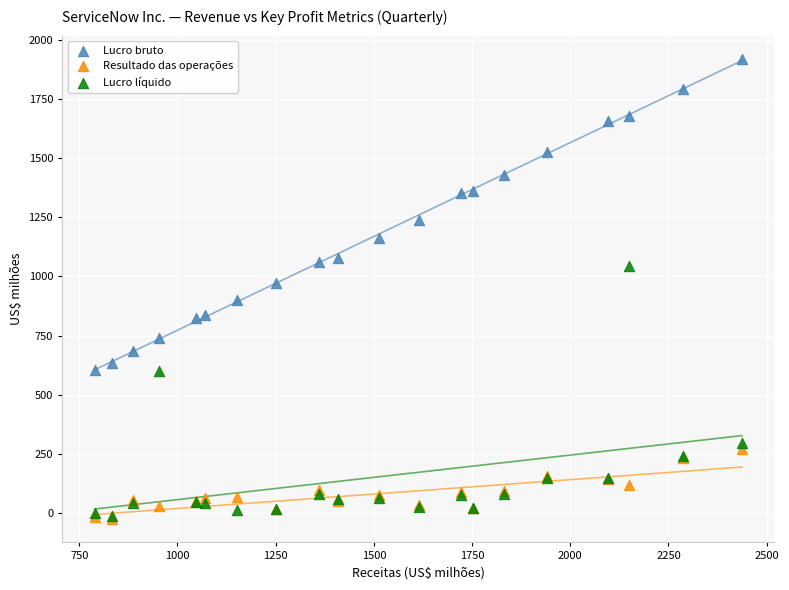

Across all series, what Y value is closest to 947?

971